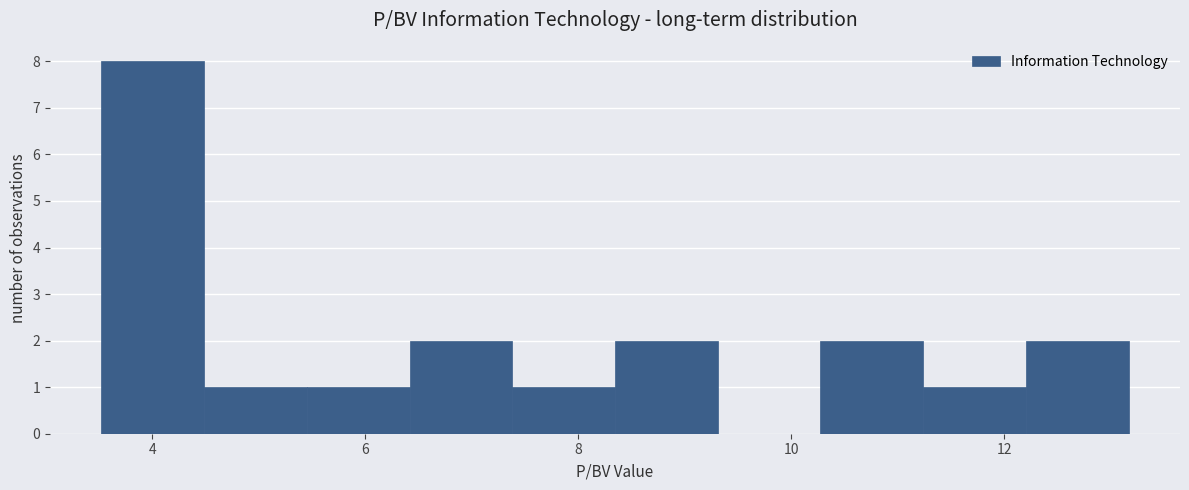

How tall is the bar that spans 5.4 to 6.4 on the x-axis? Neither the bar edges nor the heights are printed on the chart, so give them approximately, as read against the axes.

1